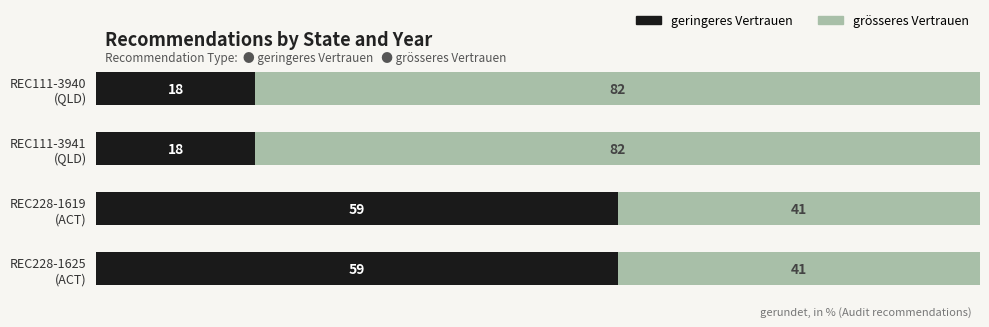

What is the sum of all geringeres Vertrauen values?

154